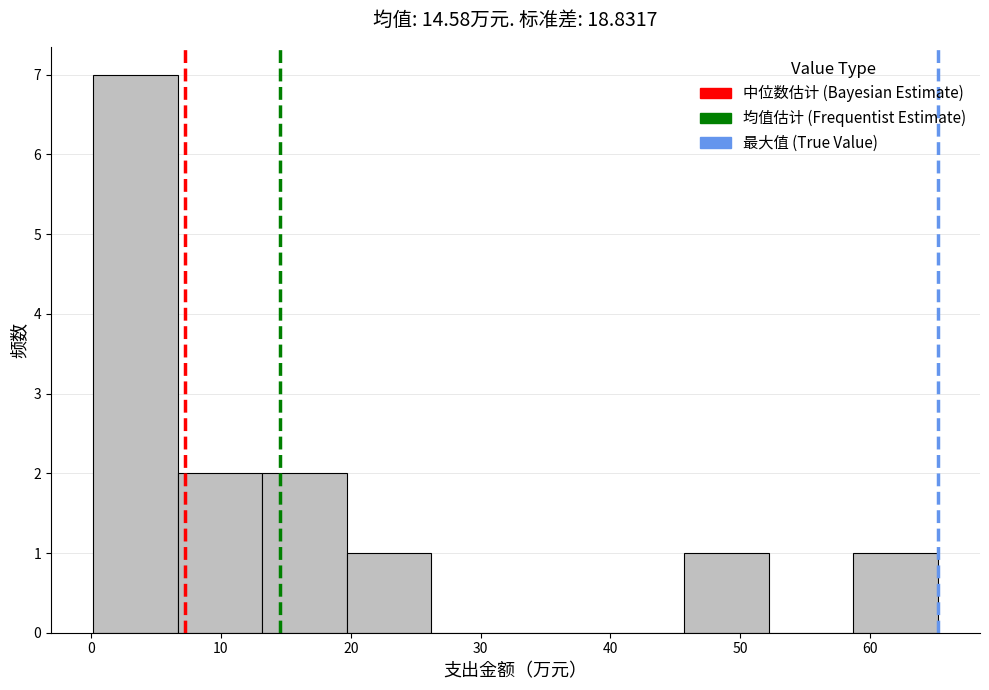

Reading left to right, list every bar in this chart as the range it spans on the x-axis followed by its height. Neither the bar edges nor the heights are printed on the chart, so give them approximately, as read against the axes.

0 to 7: 7
7 to 13: 2
13 to 20: 2
20 to 26: 1
26 to 33: 0
33 to 39: 0
39 to 46: 0
46 to 52: 1
52 to 59: 0
59 to 65: 1